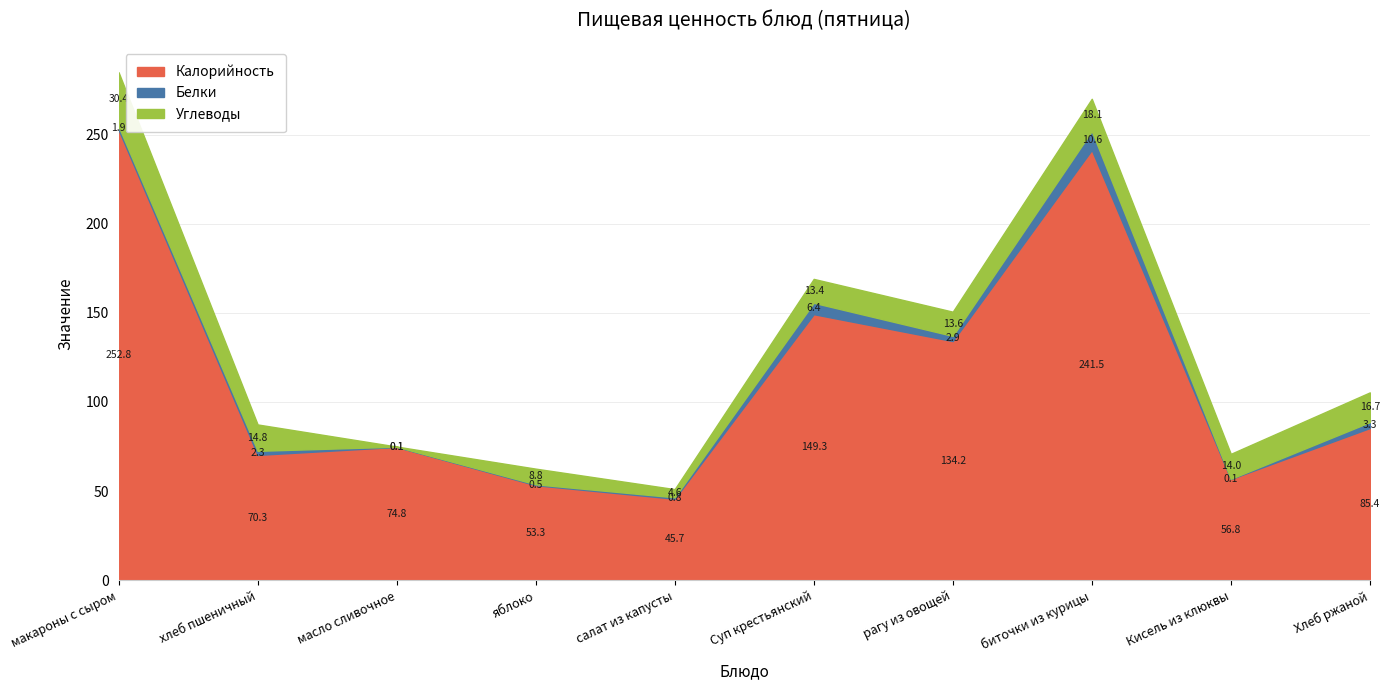

What is the spread (max minus min) of values at масло сливочное?

74.7